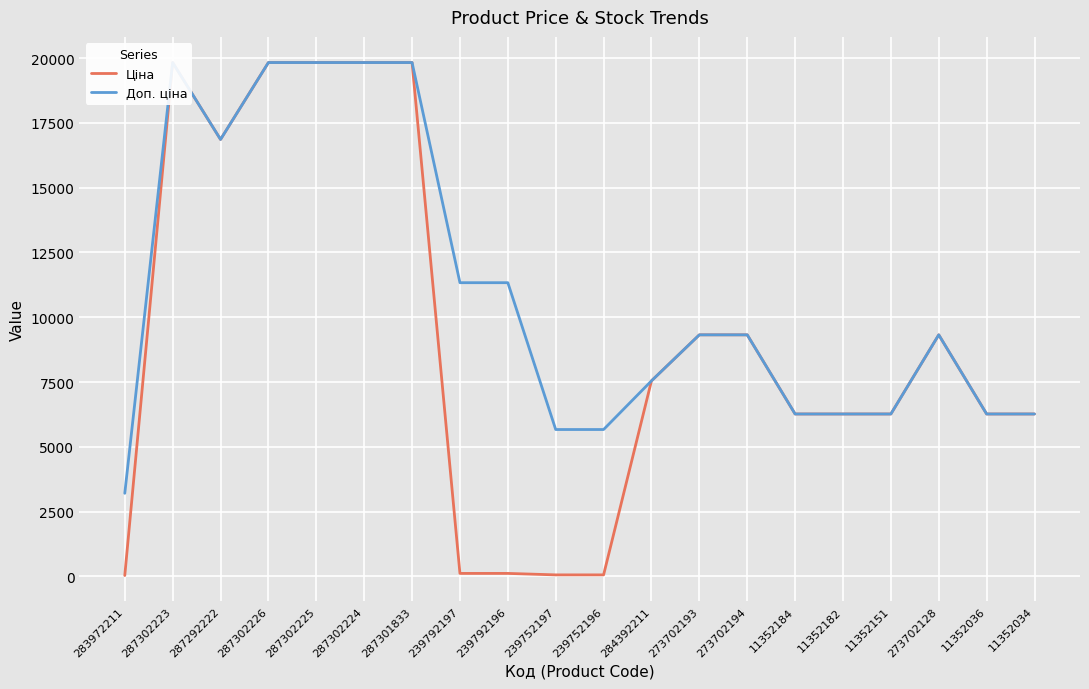

What is the total value across all series at 287301833?

39662.1